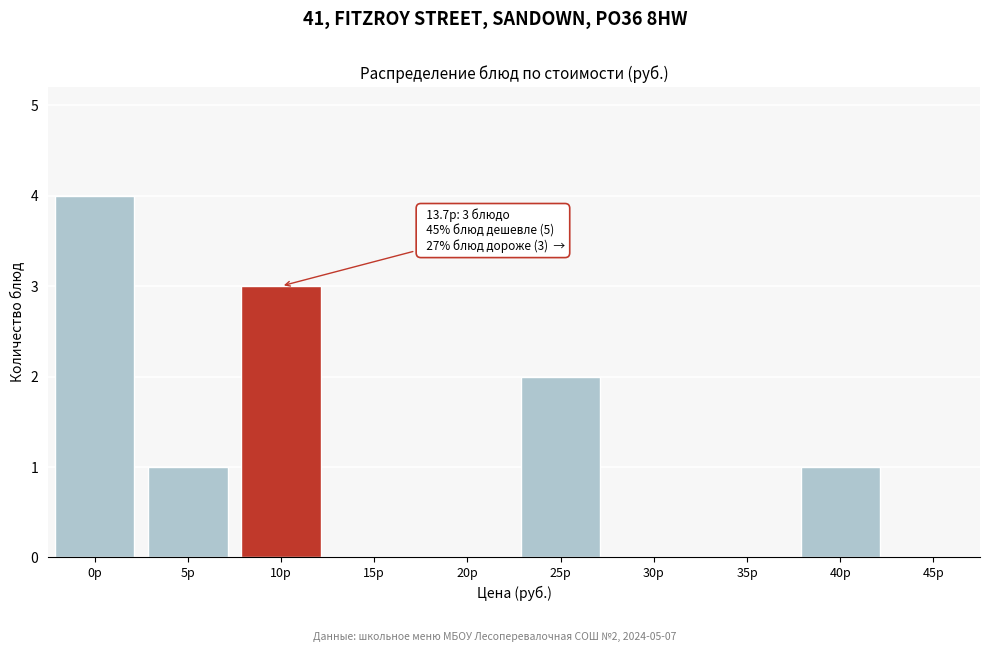

Reading left to right, transcribe all the data shown in this chart.

0р=4	5р=1	10р=3	15р=0	20р=0	25р=2	30р=0	35р=0	40р=1	45р=0